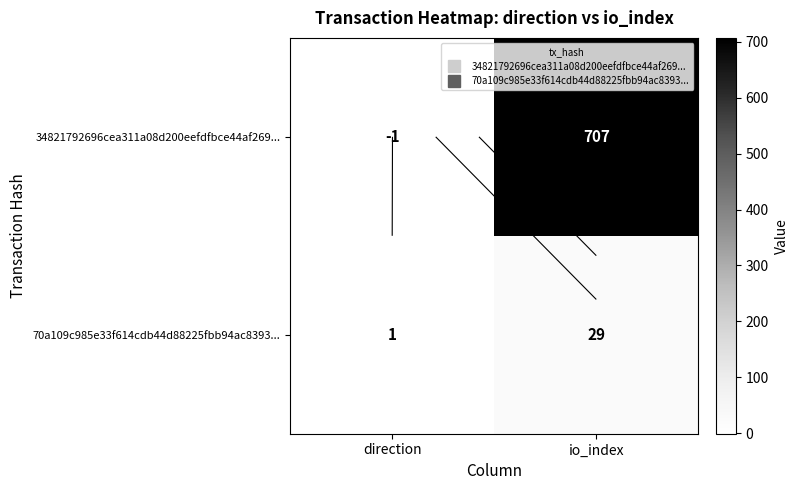

What is the difference between the maximum and minimum values in the 34821792696cea311a08d200eefdfbce44af269... series?

708